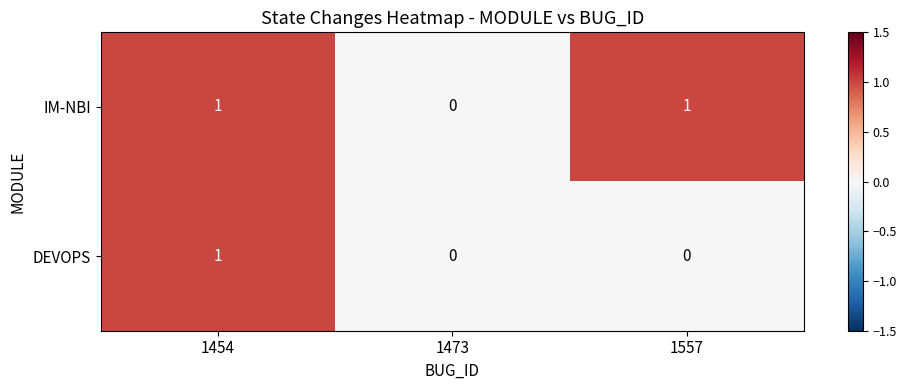

Reading right to left, extract all data points from this chart.

IM-NBI: 1	0	1
DEVOPS: 0	0	1